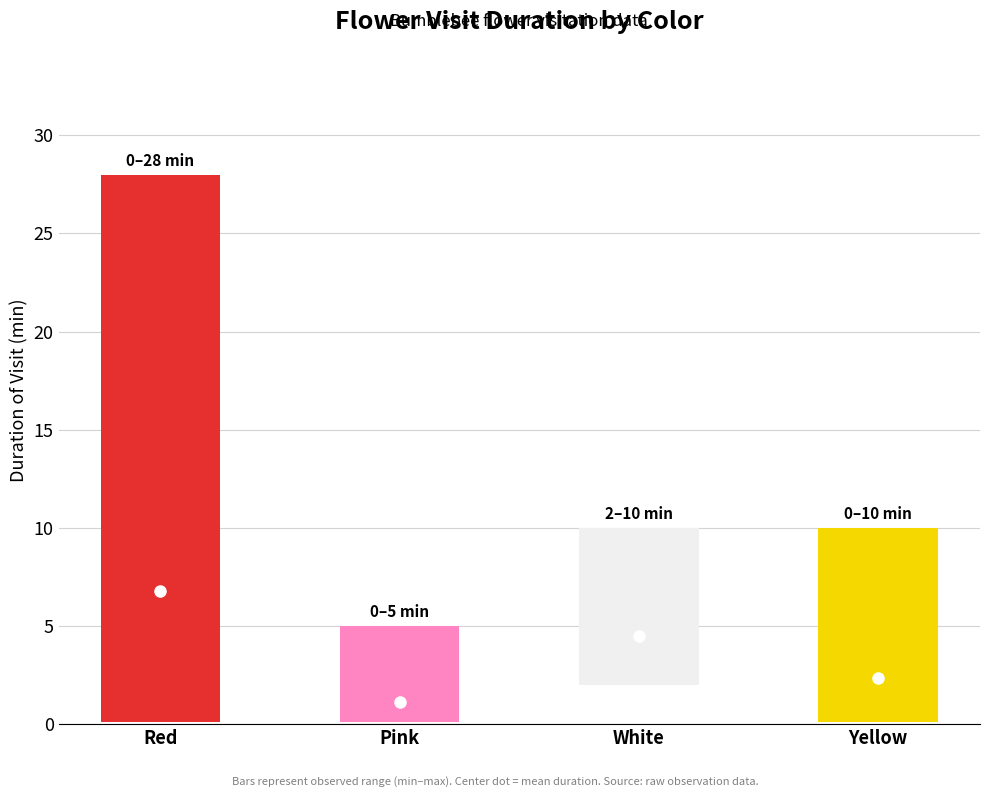

What value does the high series have at pink?

5.0